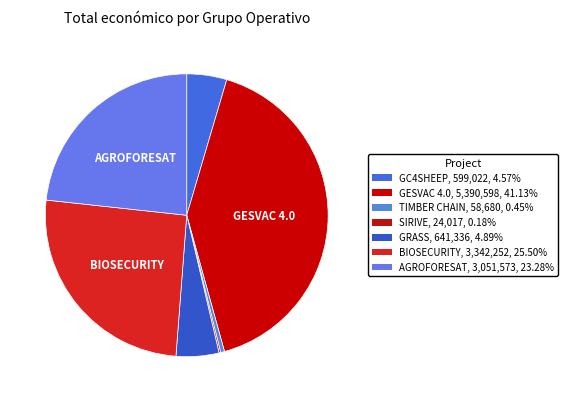

Does any single category account for the majority?

No